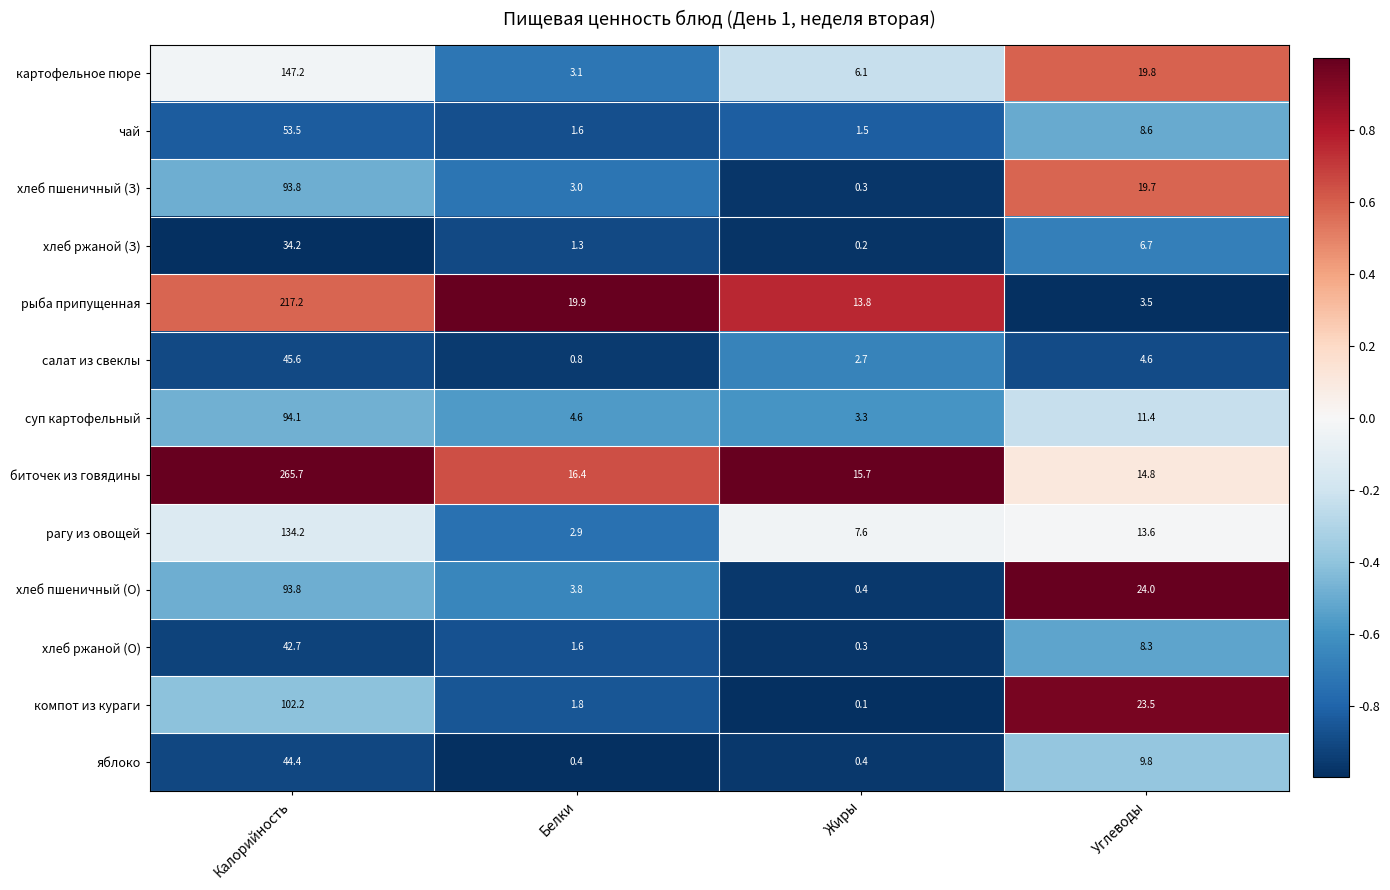

At which label does хлеб пшеничный (О) reach its peak?

Калорийность